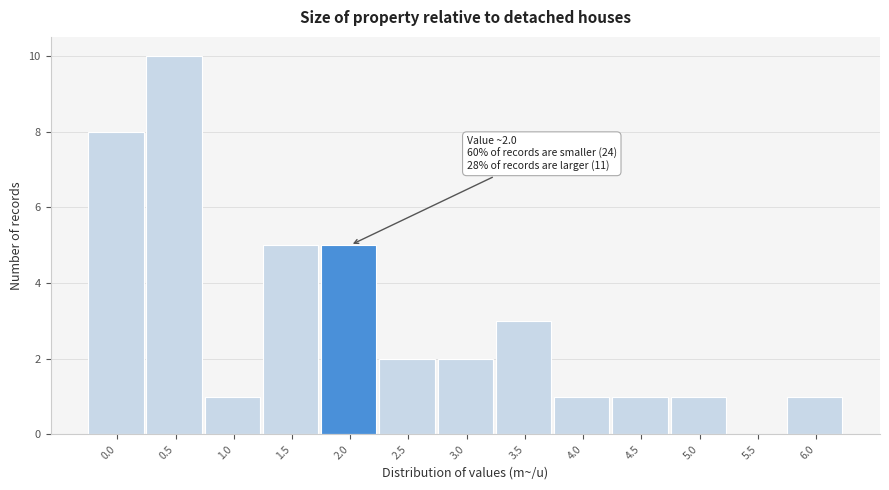

Reading left to right, transcribe all the data shown in this chart.

0.0=8	0.5=10	1.0=1	1.5=5	2.0=5	2.5=2	3.0=2	3.5=3	4.0=1	4.5=1	5.0=1	5.5=0	6.0=1